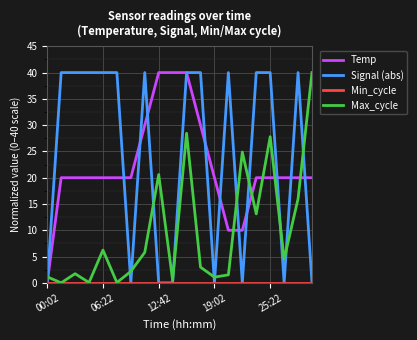

Which series has the largest total across all categories?

Signal (abs)